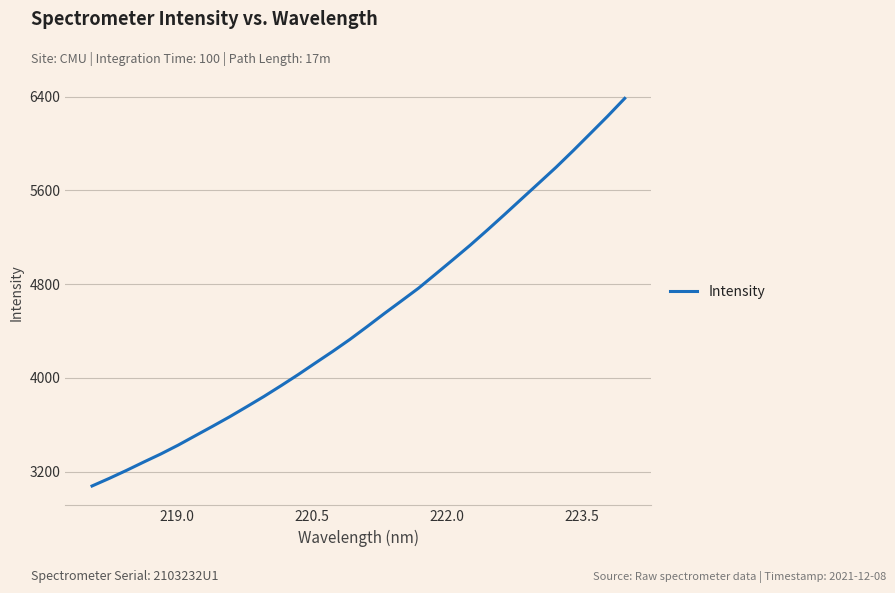

What is the difference between the maximum and minimum values?

3308.3